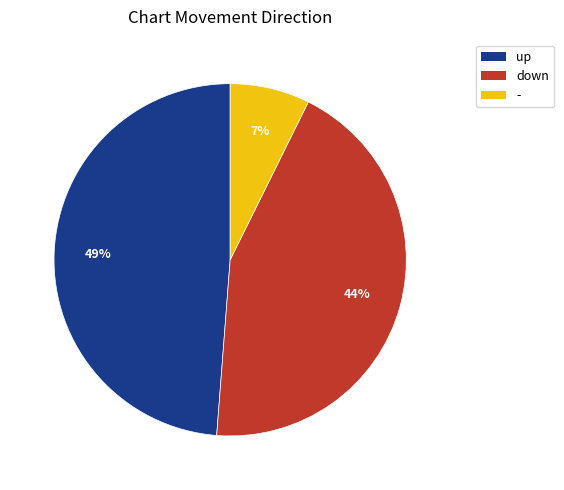

True or false: up accounts for 49% of the total.

True